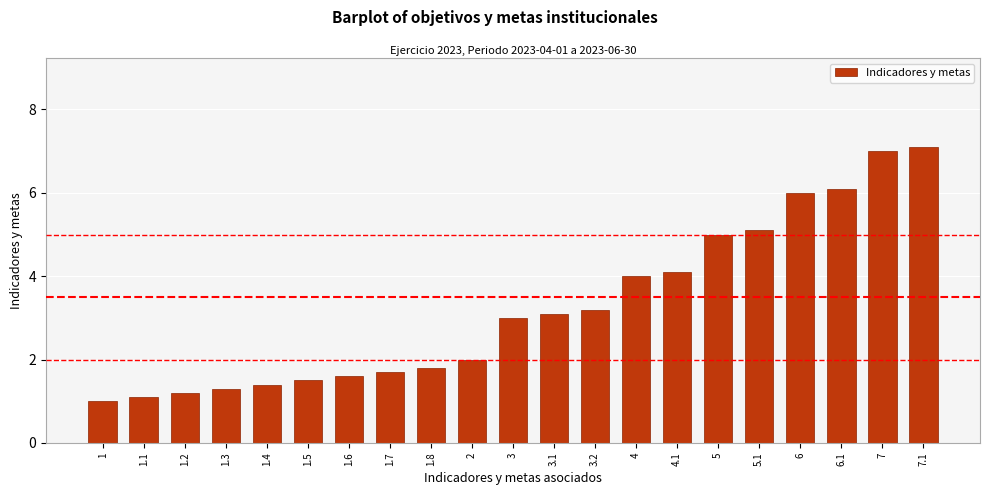

What is the change in value from 3.2 to 4?

+0.8